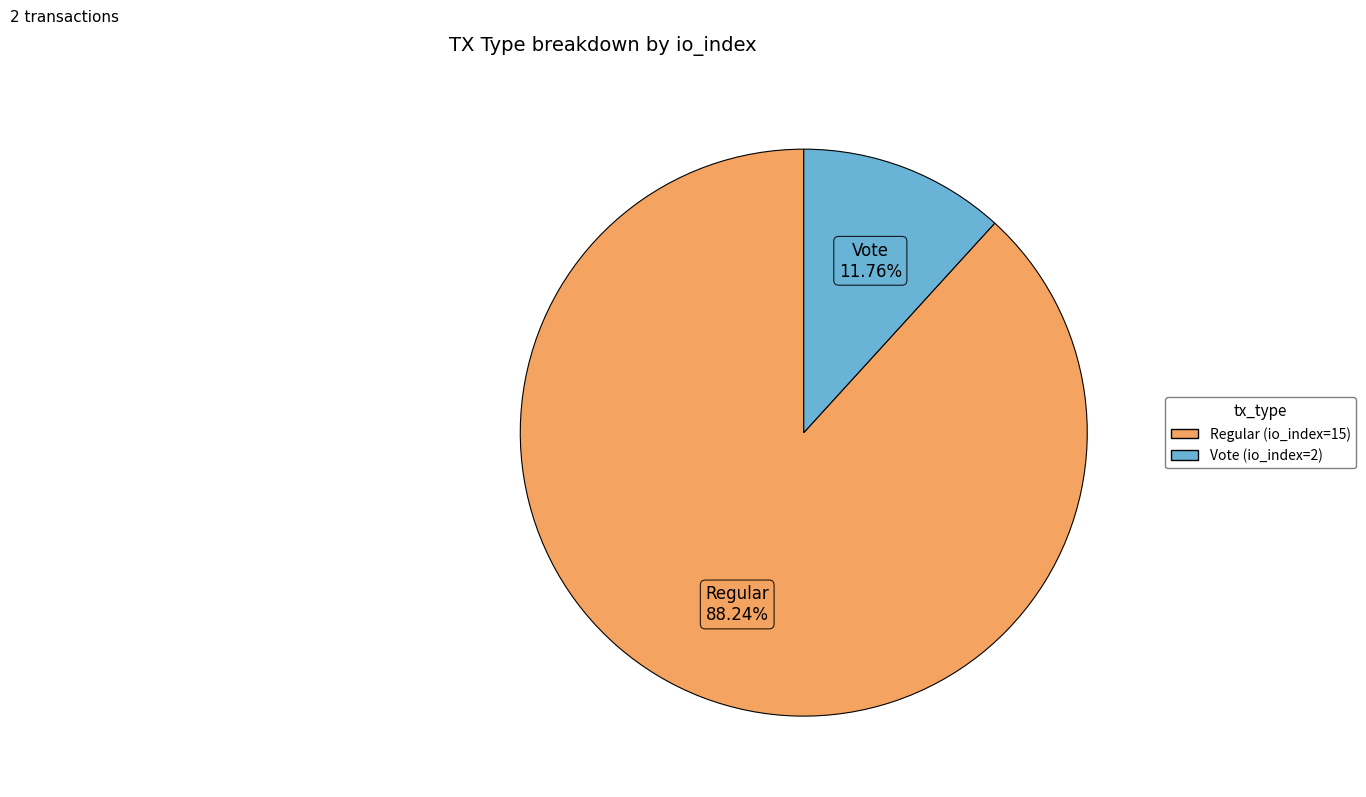

Do Regular (io_index=15) and Vote (io_index=2) together represent more than half of the pie?

Yes